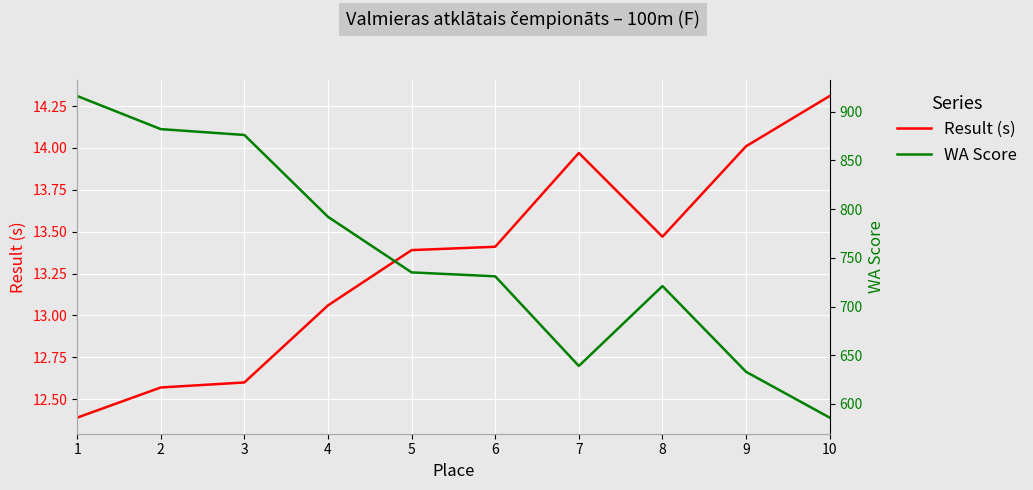

Is it true that WA Score equals 1239.9 at 1?

False